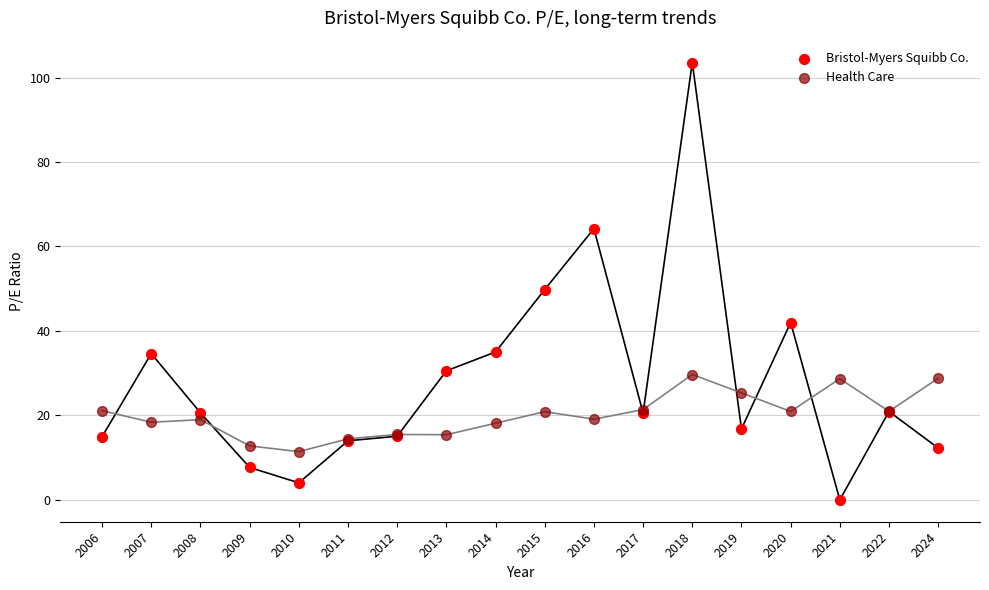

Which series contains the lowest Y value?

Bristol-Myers Squibb Co.